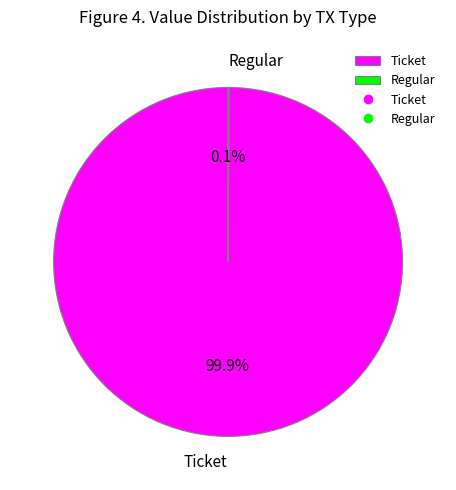

Which category has the biggest portion of the pie?

Ticket